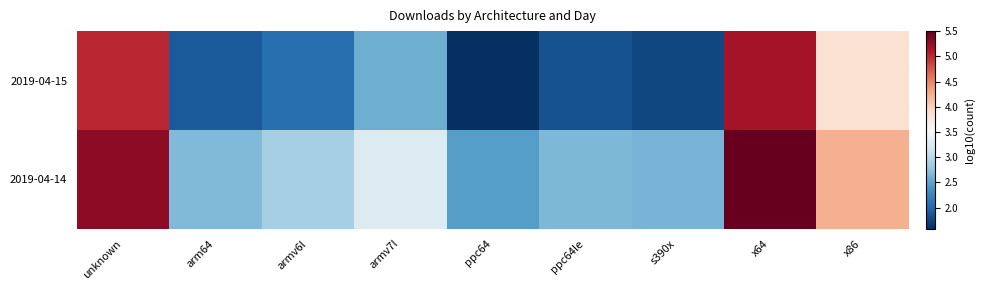

Rank the series by their maximum value, from lowest to highest.

2019-04-15, 2019-04-14